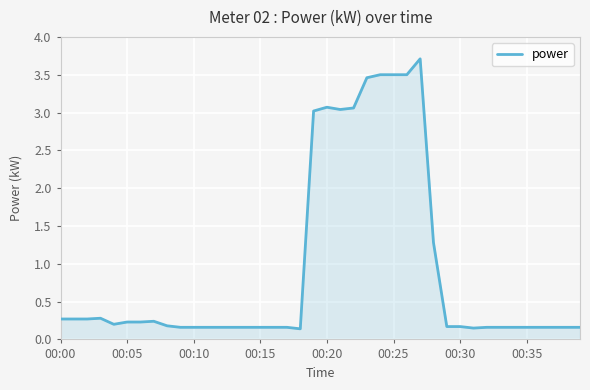

What is the maximum value shown in the chart?

3.7